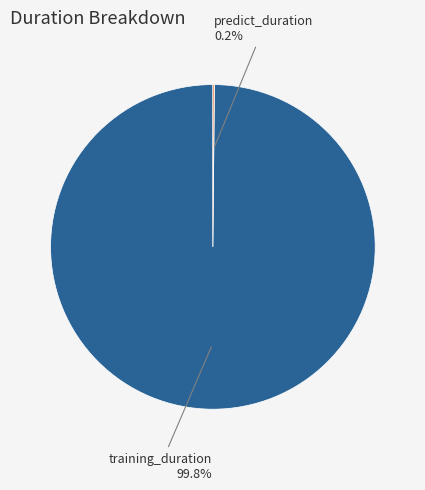

Is there a majority slice in this chart?

Yes